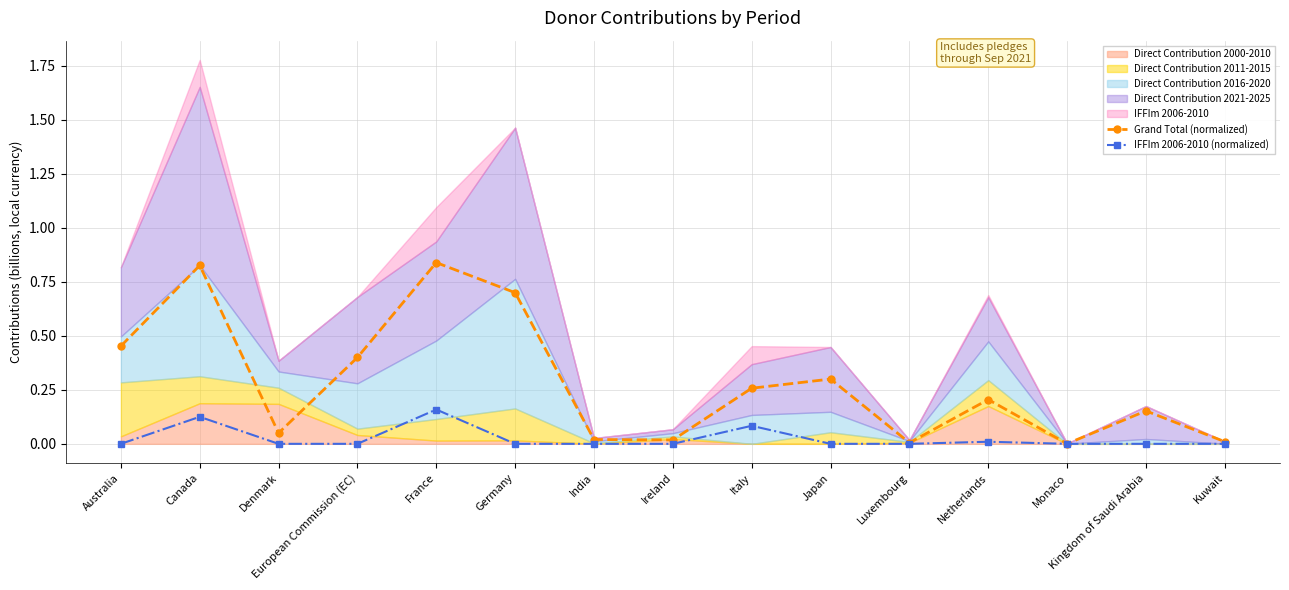

Where is the first local maximum for Grand Total (normalized)?

Canada